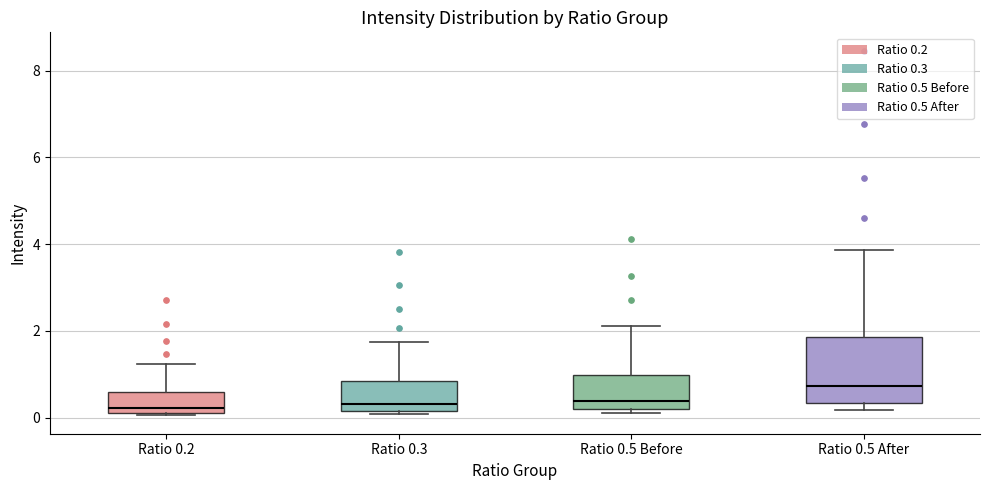

Where does the upper whisker of the box for Ratio 0.2 end on the y-axis? The values are not printed on the chart, so give them approximately, as read against the axis.

1.2